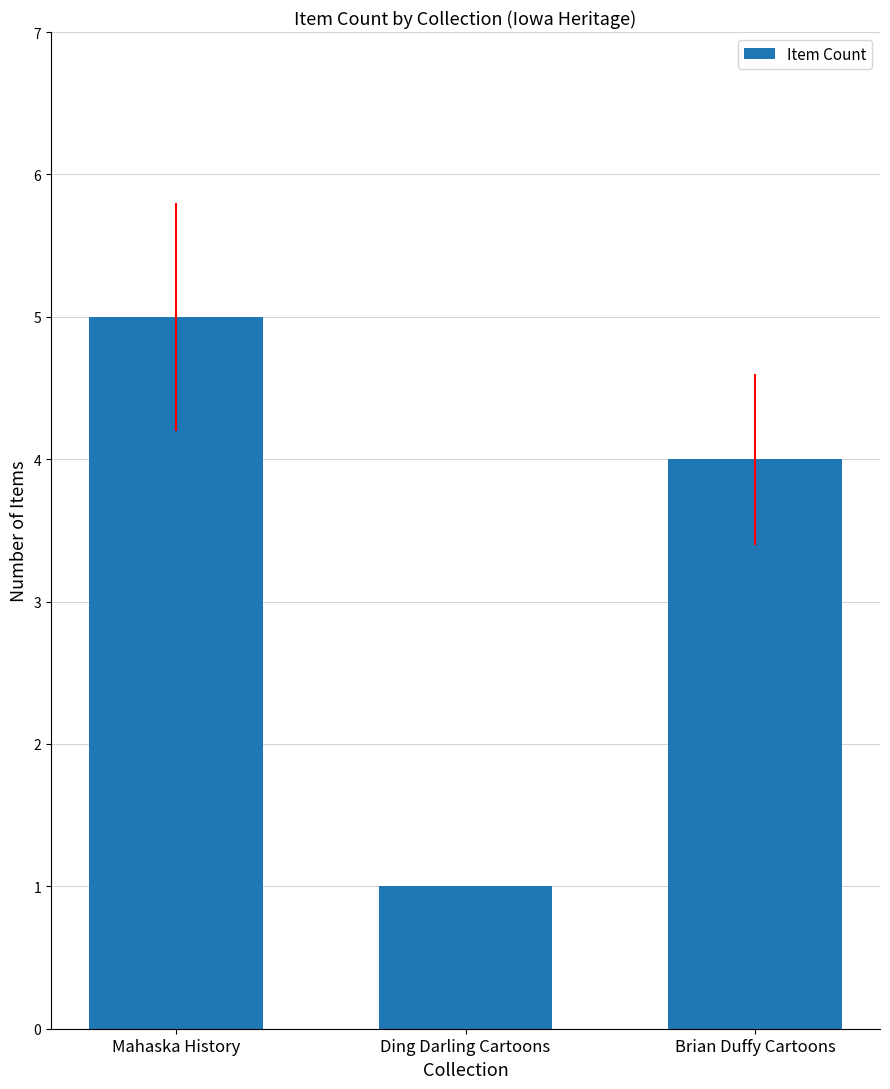

The value at Ding Darling Cartoons is 1. True or false?

True